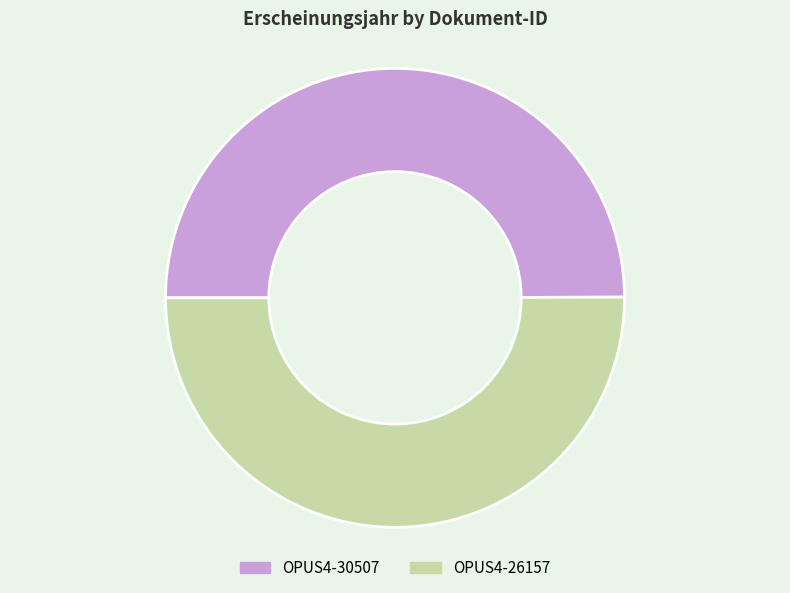

Is it true that OPUS4-26157 is 60% of the pie?

False